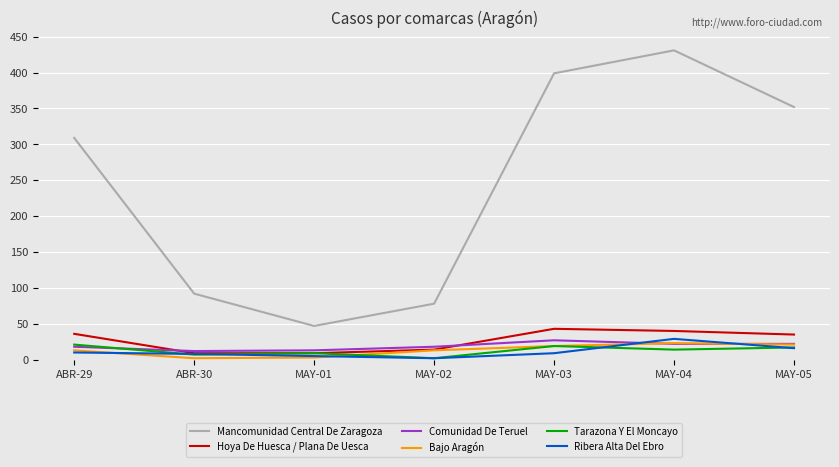

Where is Mancomunidad Central De Zaragoza nearest to the value 239?

ABR-29